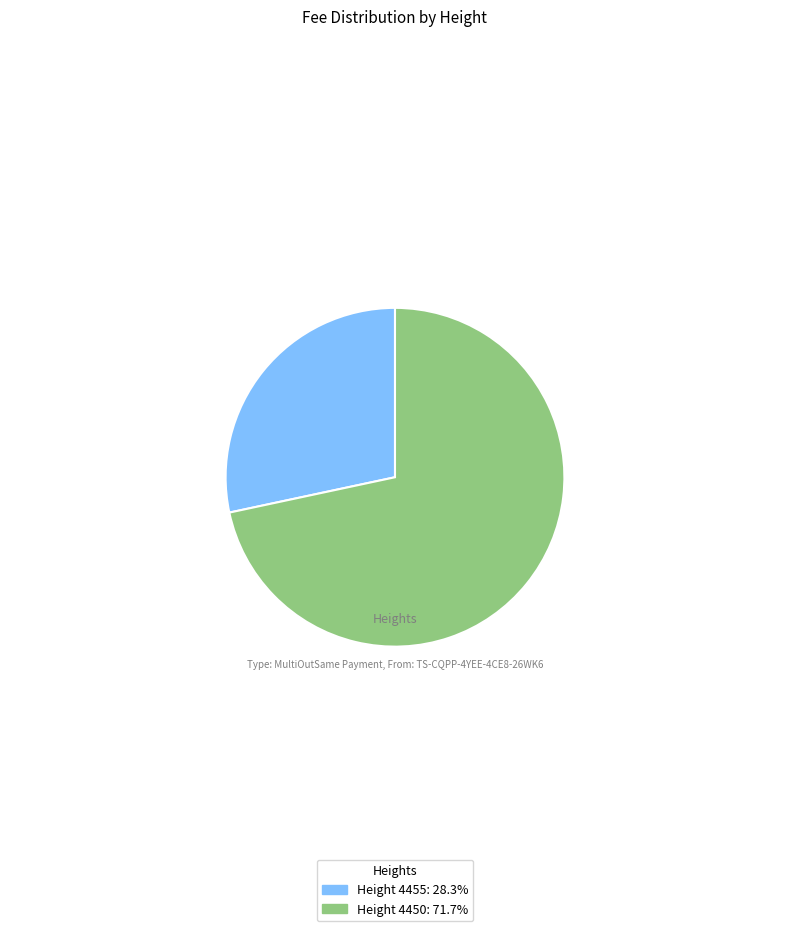

What is the ratio of the value at Height 4455: 28.3% to the value at Height 4450: 71.7%?

0.4